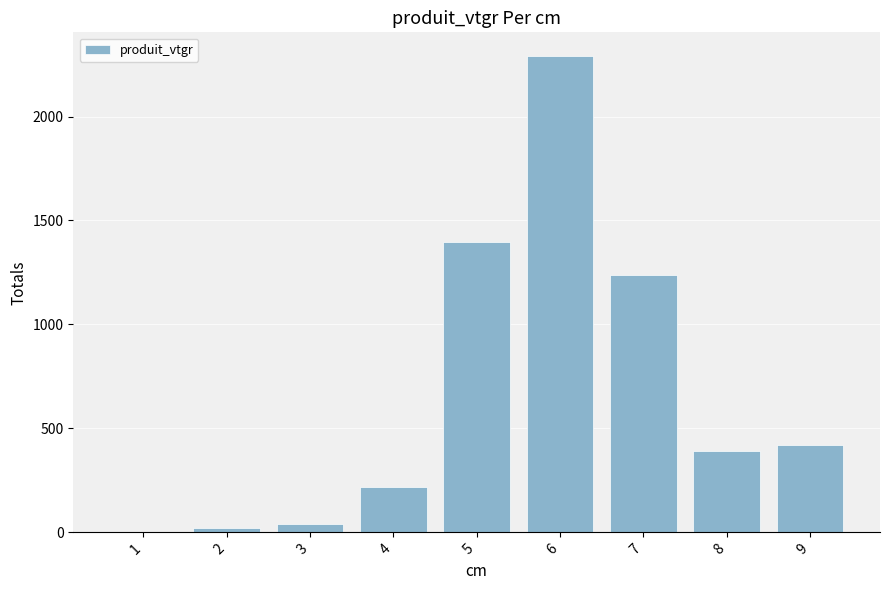

At which label is the value closest to 1145?

7